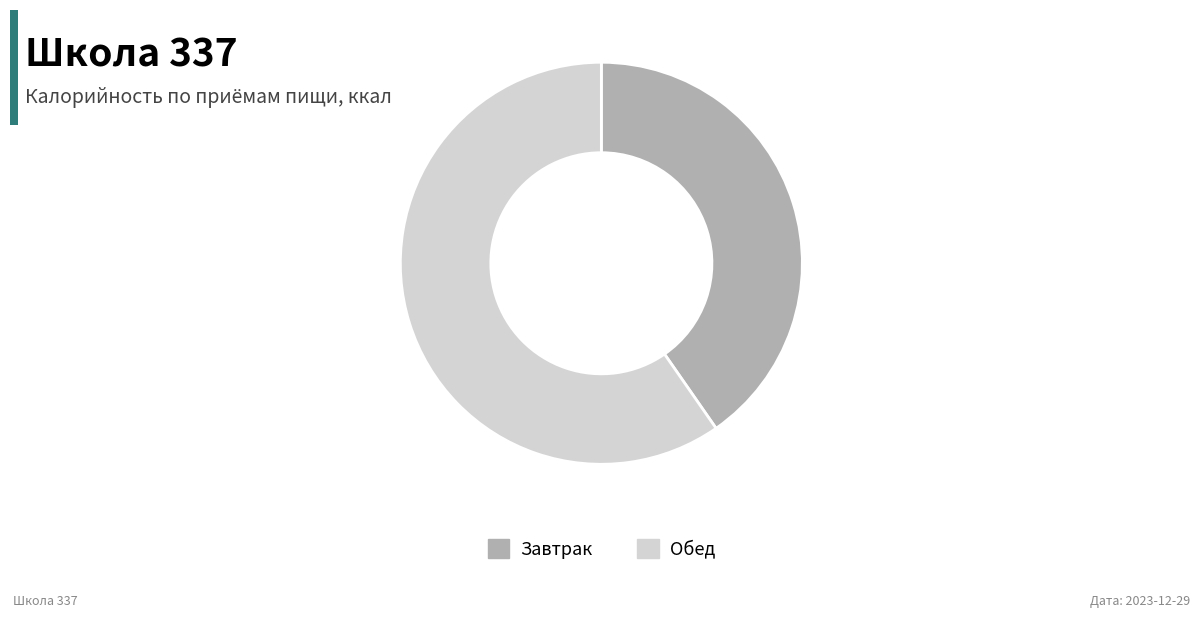

Rank the categories by value from highest to lowest.

Обед, Завтрак